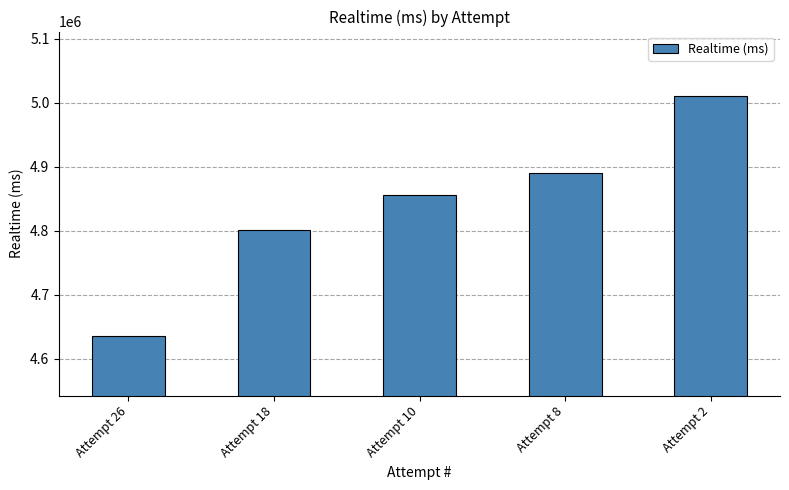

What is the sum of the values at Attempt 26 and Attempt 10?

9490855